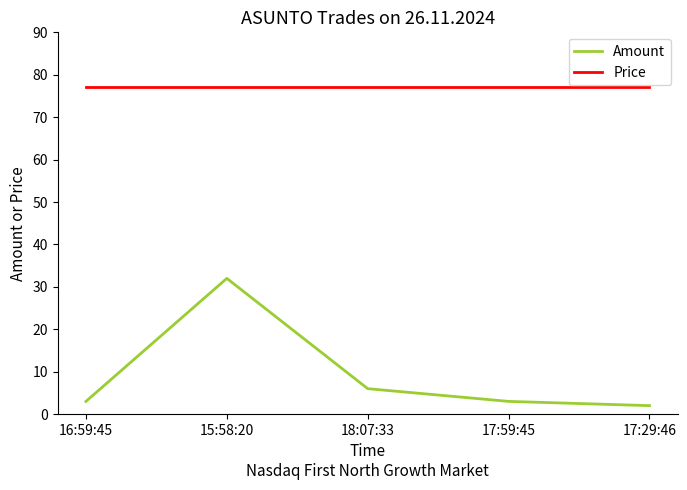

Where is Amount nearest to the value 17?

18:07:33